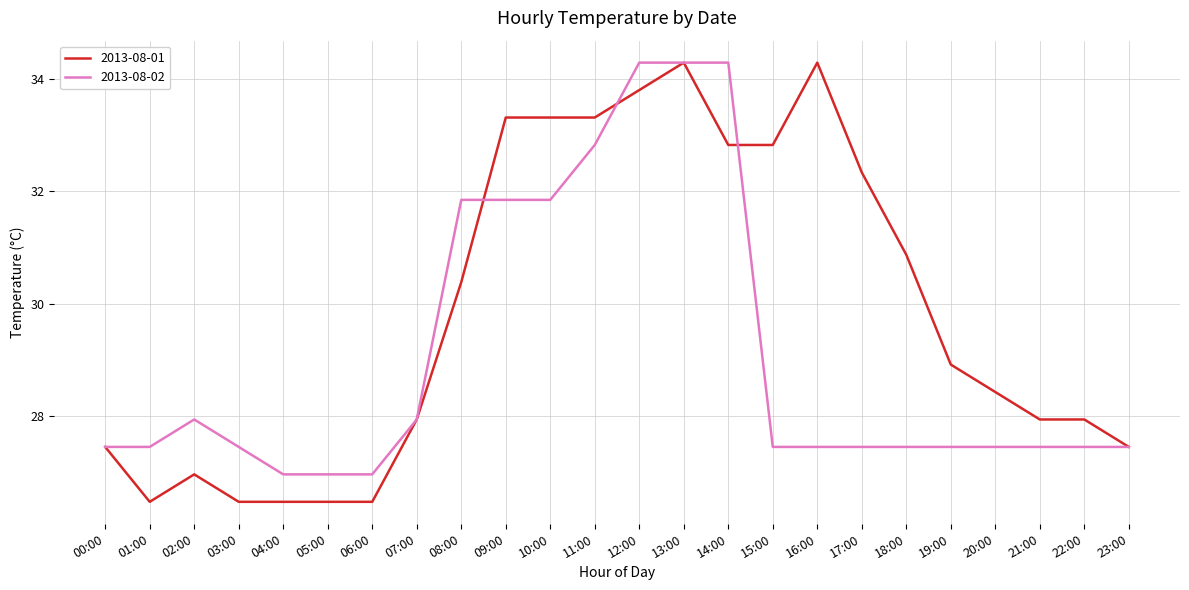

What position from the right is 18:00?

6